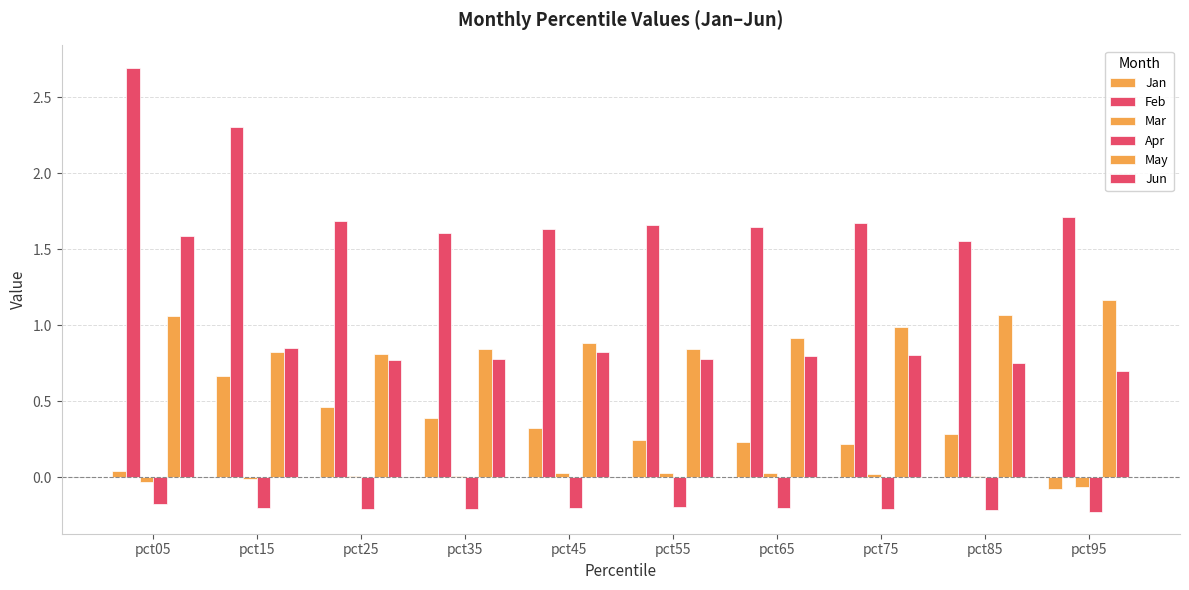

What is the minimum value for Jun?

0.7